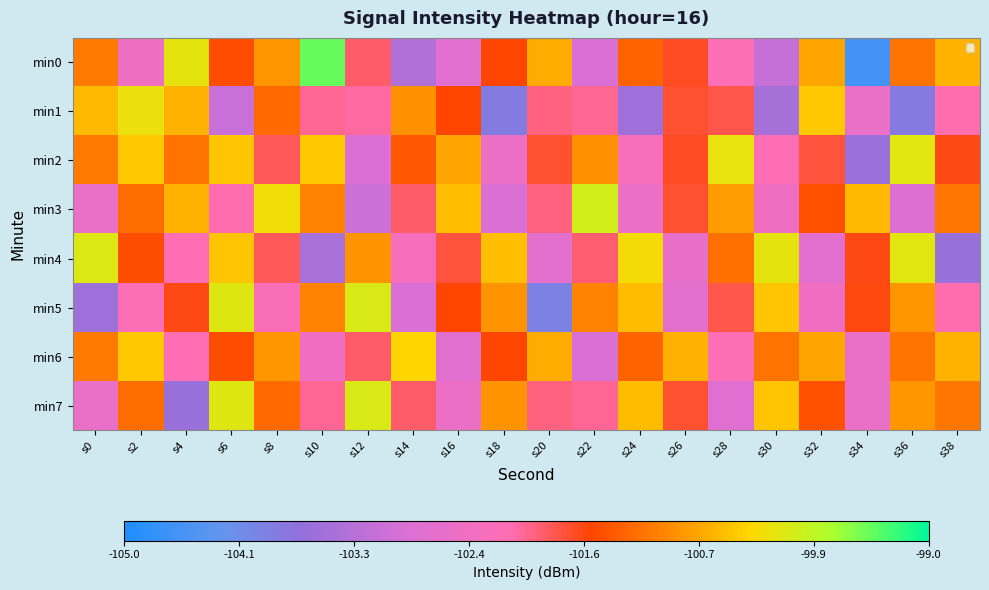

List the series in order of their peak value, highest first.

min0, min3, min5, min7, min4, min2, min1, min6